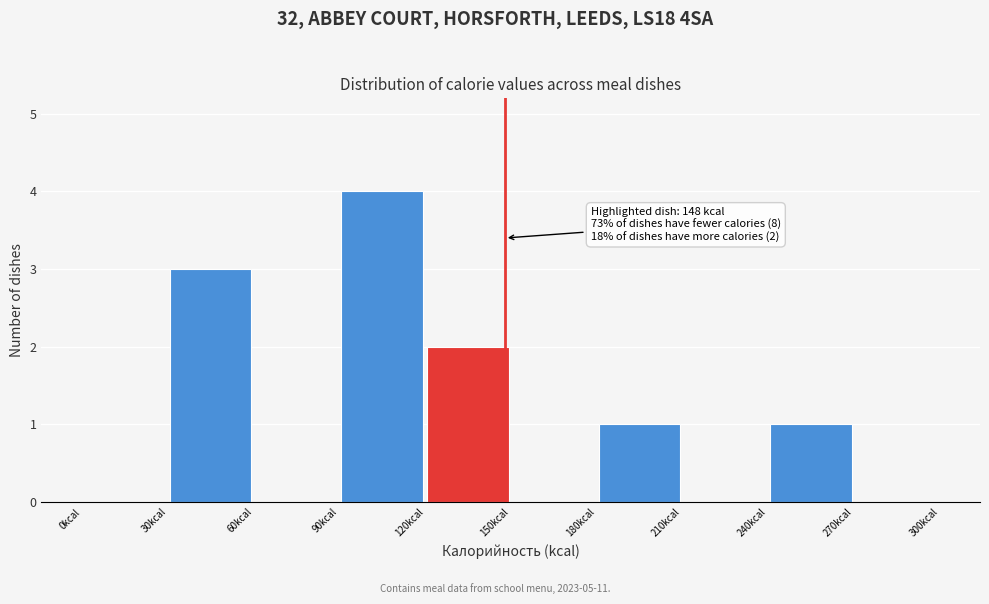

Over which range of the x-axis is the bar tallest?

90 to 120